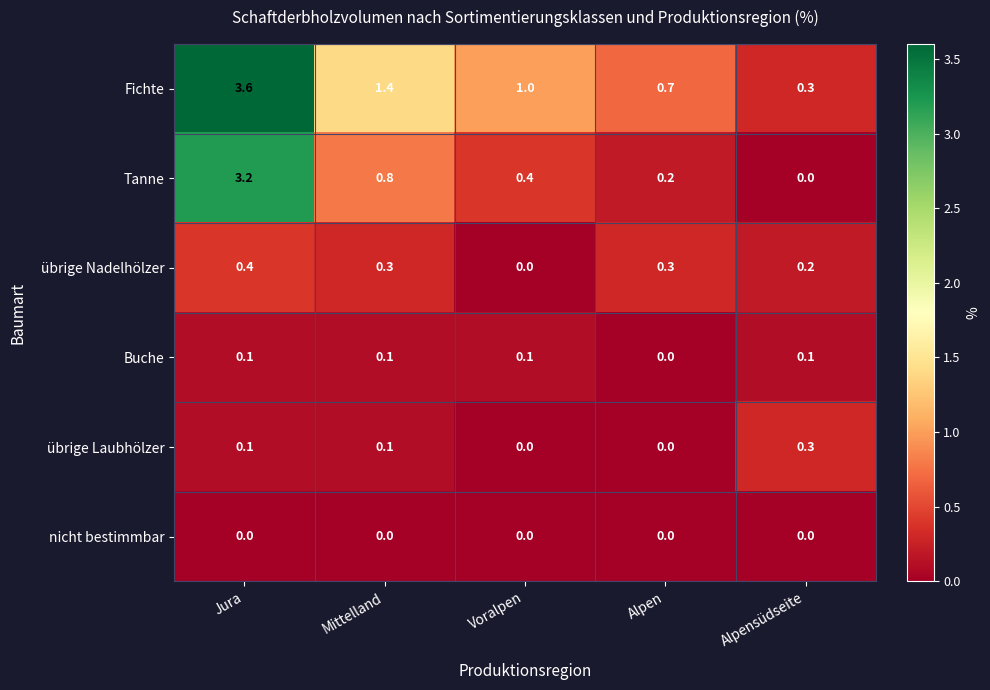

Which series has the largest total across all categories?

Fichte